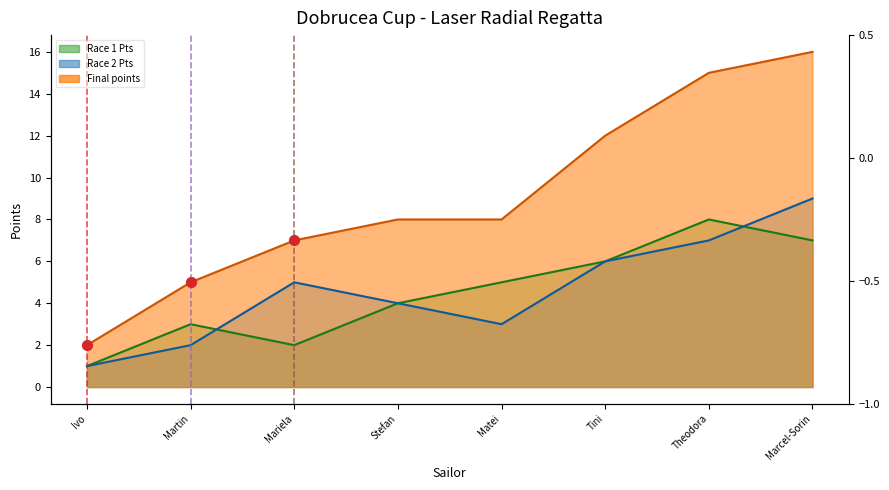

Which series has the largest total across all categories?

Final points (line)